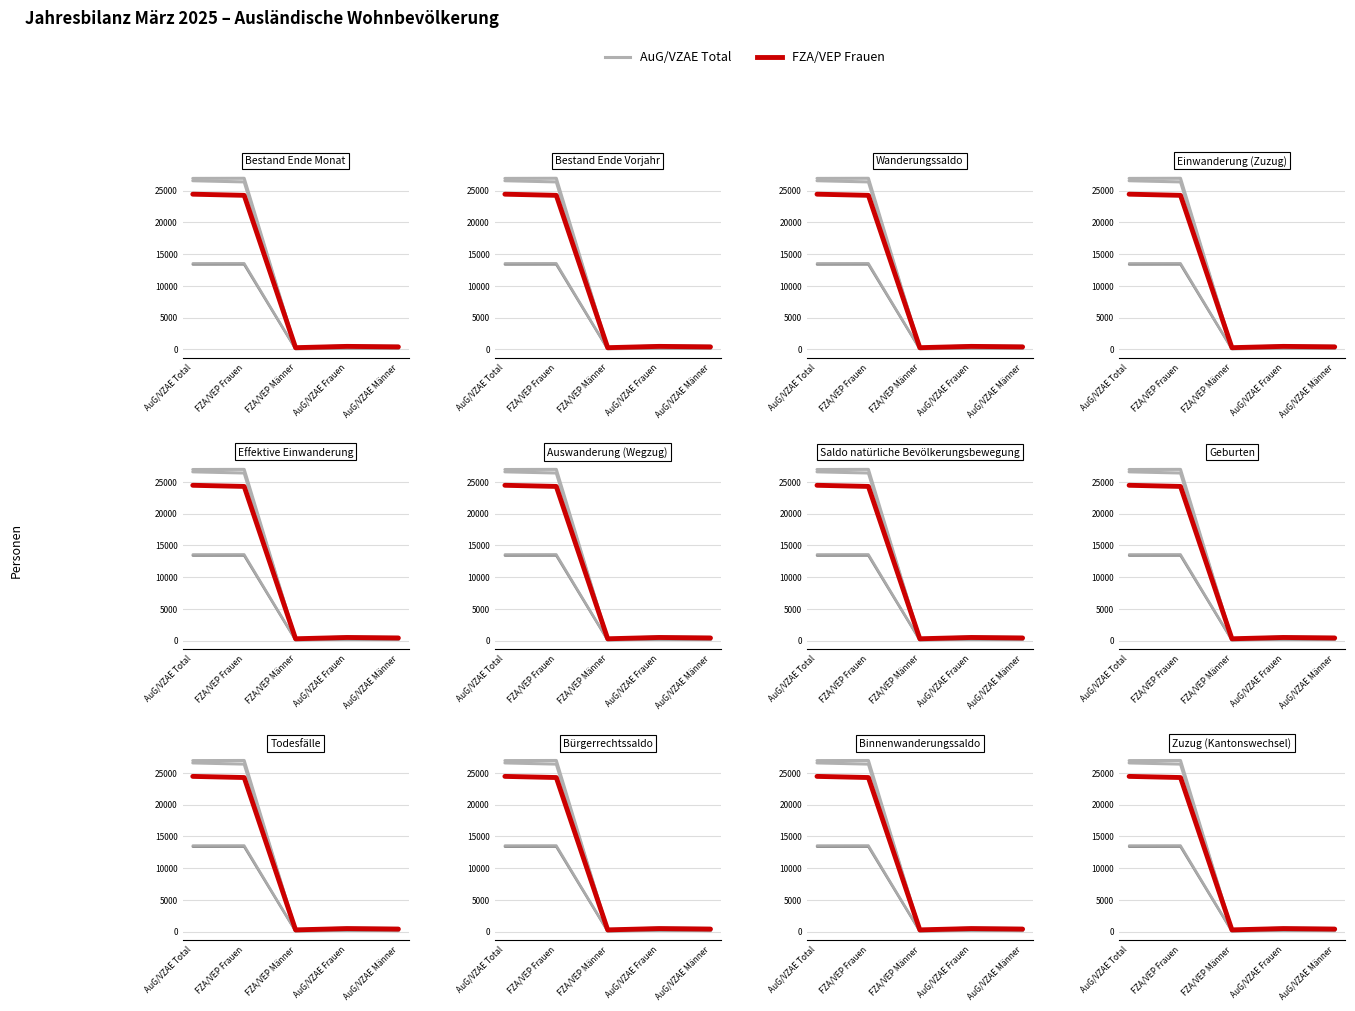

Where is the first local minimum for AuG/VZAE Männer?

FZA/VEP Männer